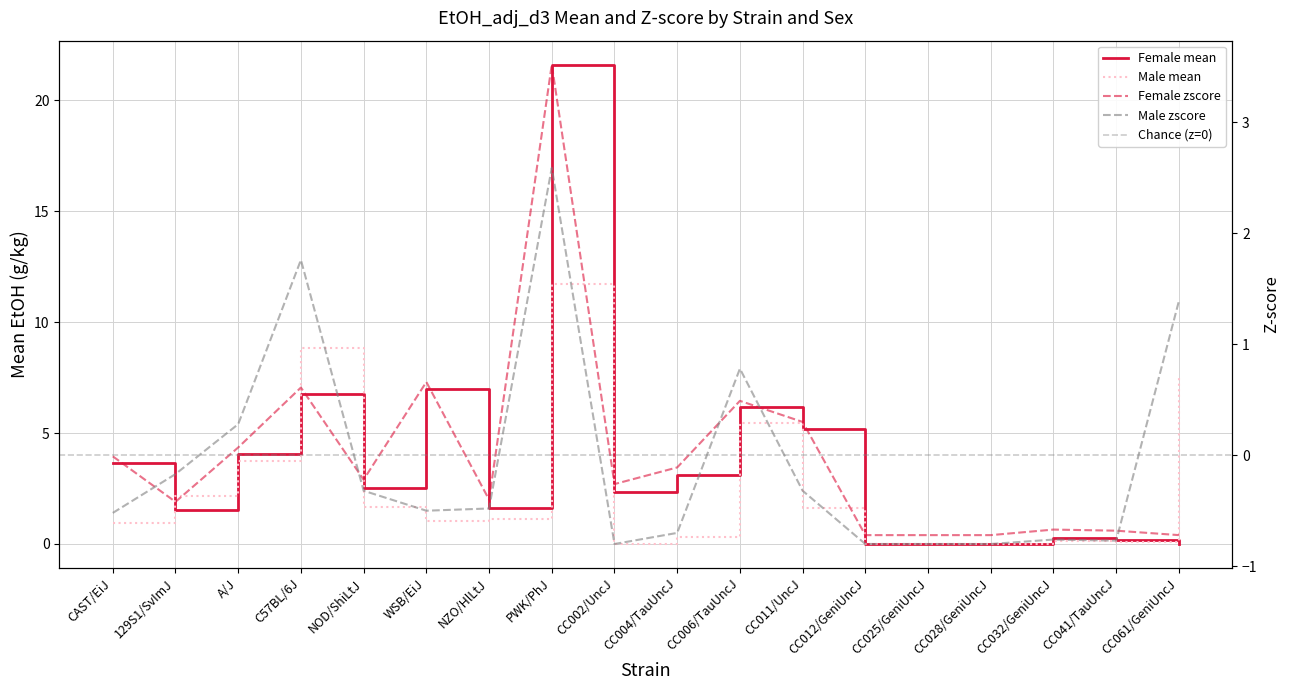

At which category does Female zscore reach its first local valley?

129S1/SvImJ